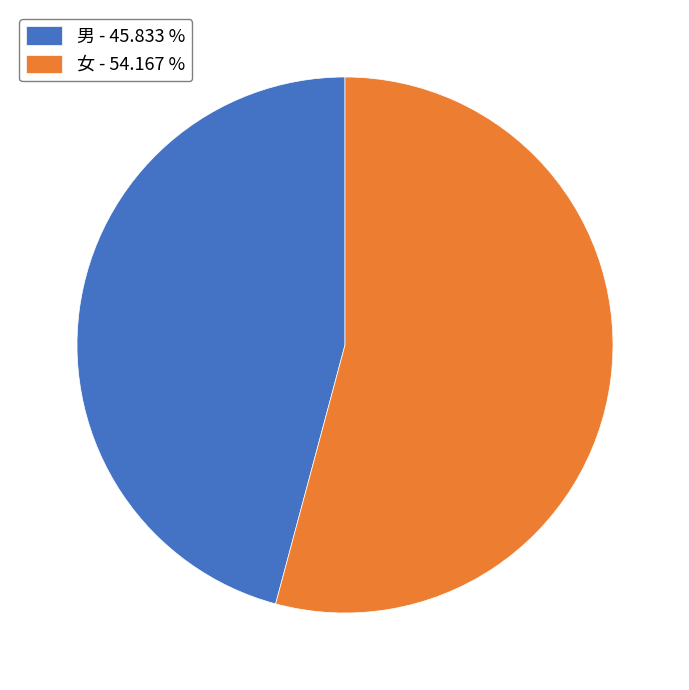

Is there any slice that represents more than half of the pie?

Yes